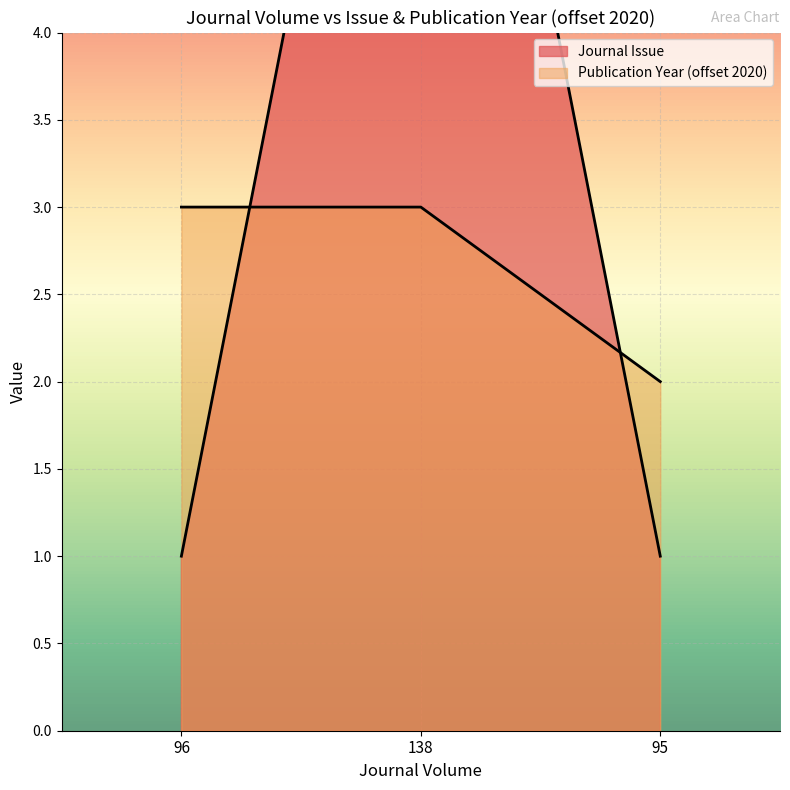

Reading left to right, what are all the values shown in this chart?

Journal Issue: 1	8	1
Publication Year: 3	3	2